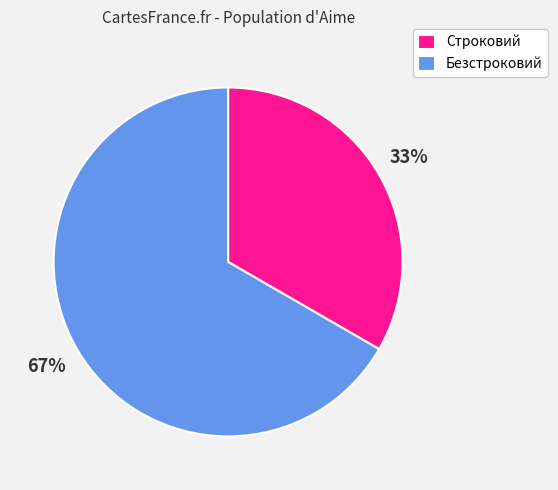

Rank the categories by value from highest to lowest.

Безстроковий, Строковий